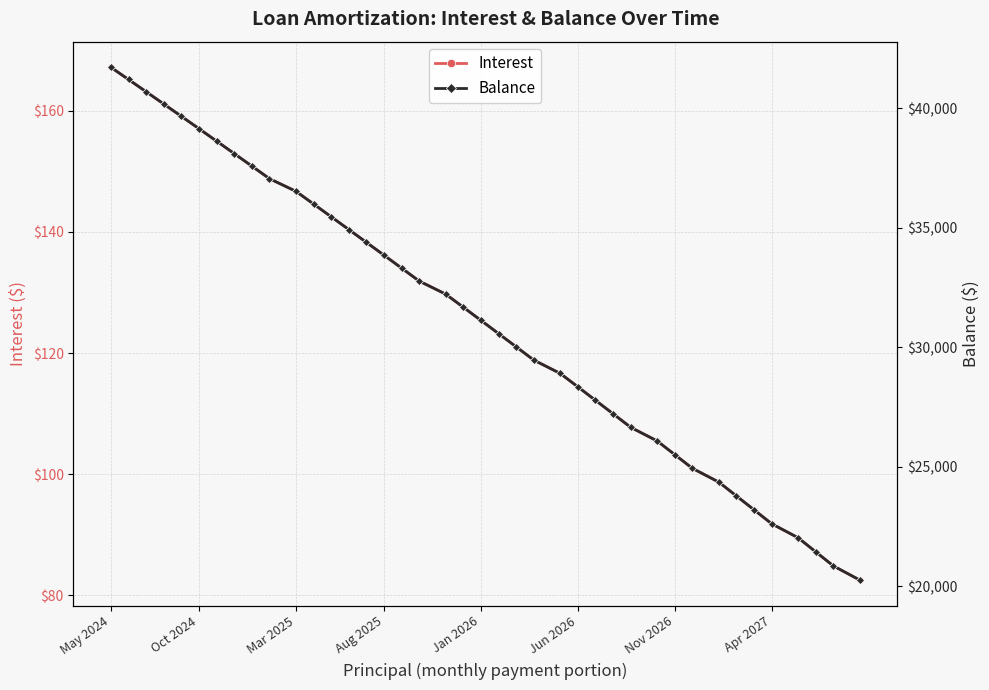

True or false: Interest and Balance intersect in this chart.

False